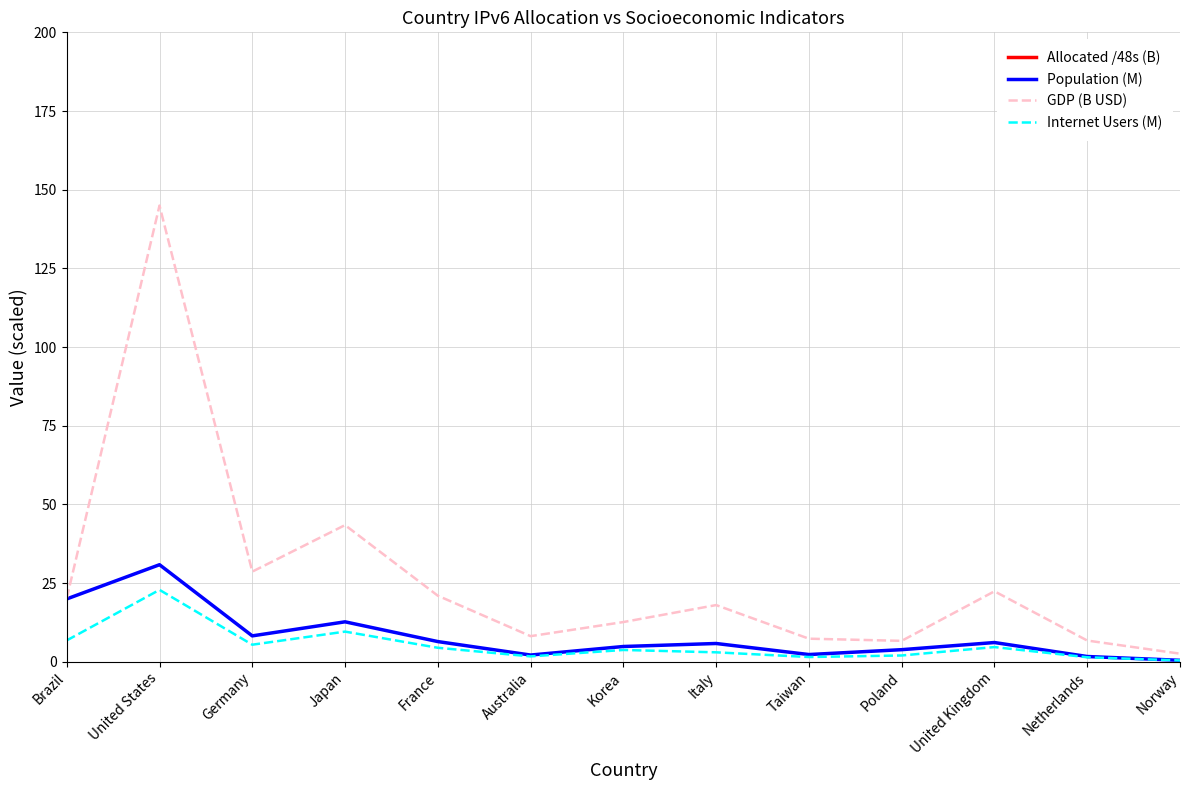

What is the lowest value of the Allocated /48s (B) series?

19857411.0